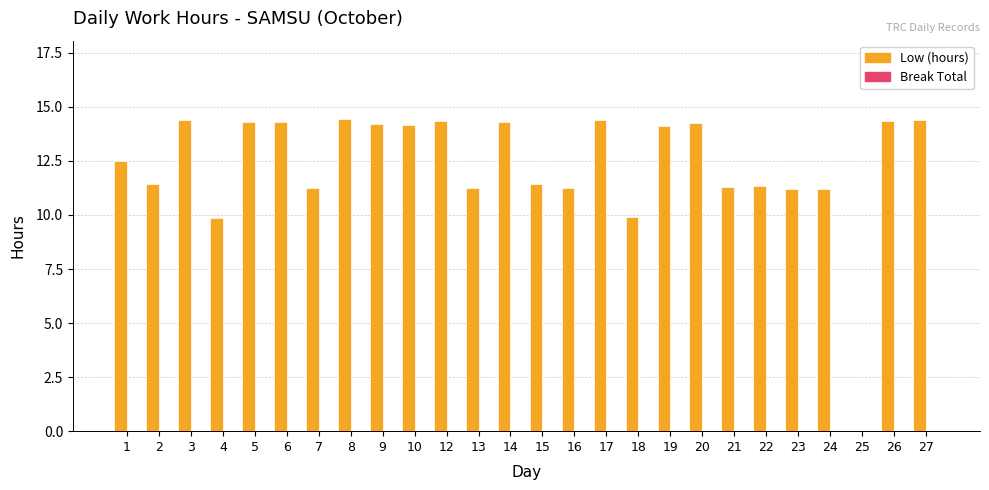

Is it true that the value at 25 is -8.2?

False